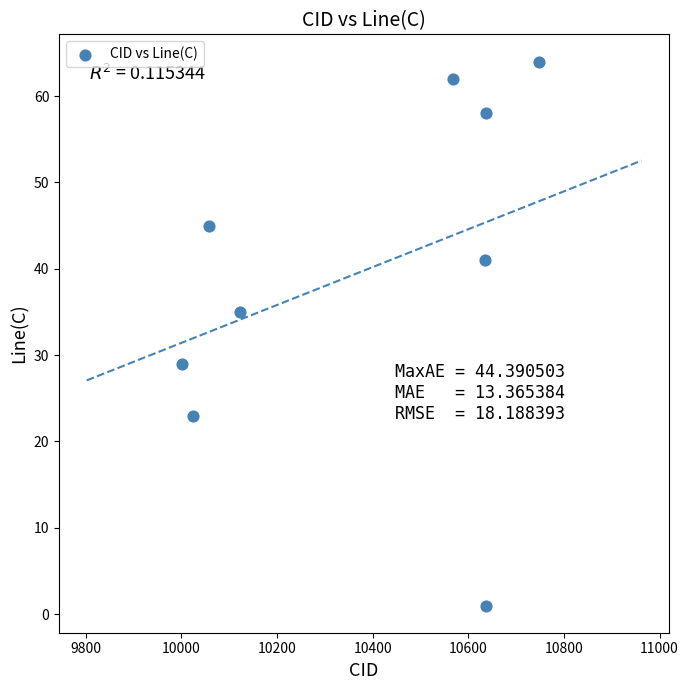

What is the average Y value?

40